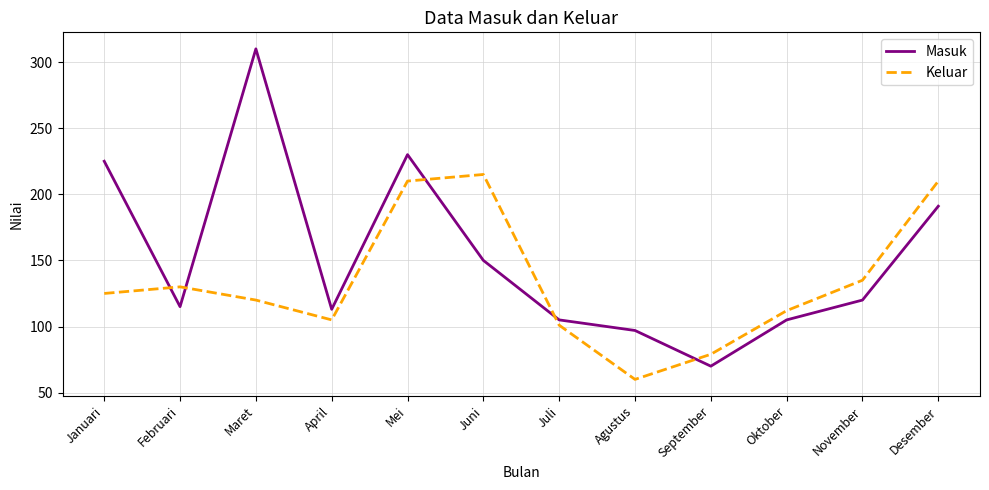

What is the difference between the highest and lowest values at Desember?

19